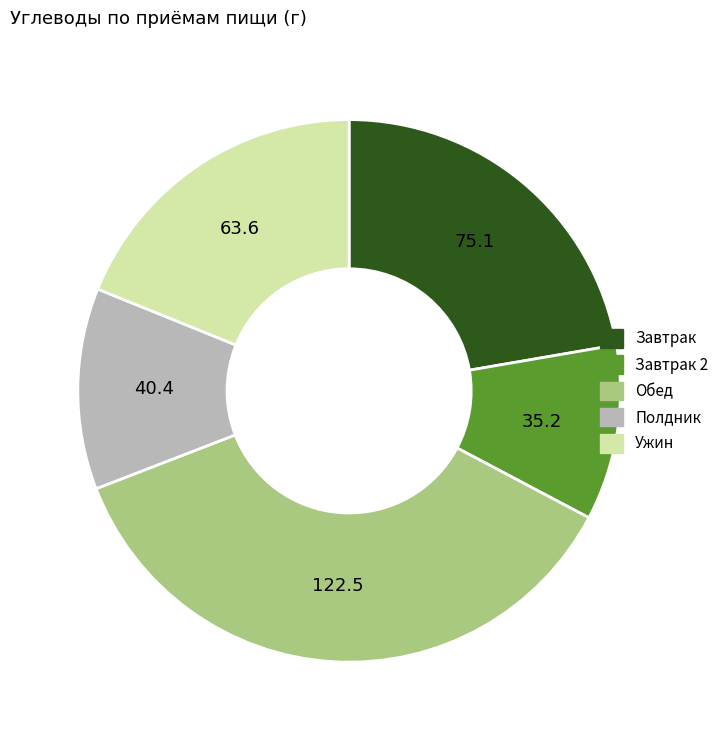

Does any single category account for the majority?

No